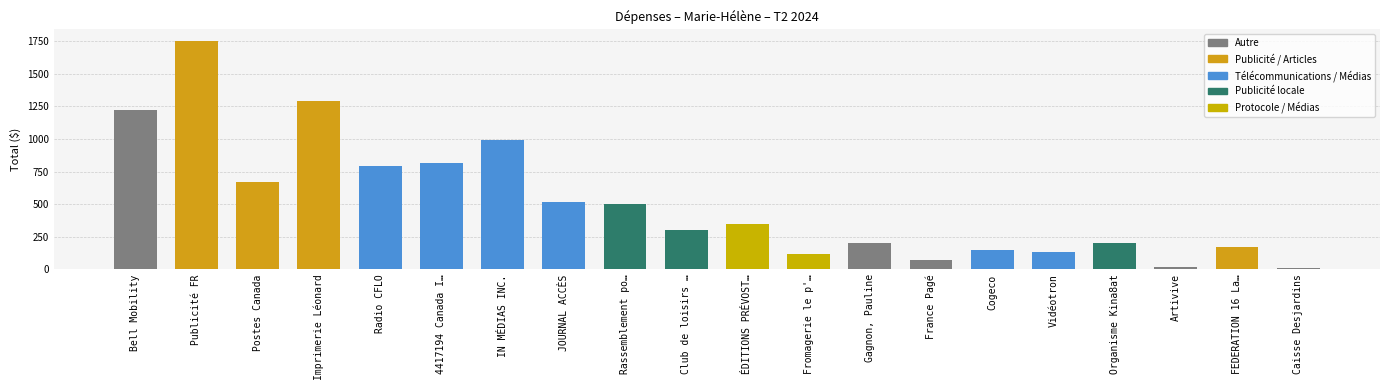

What is the greatest value displayed?

1753.6